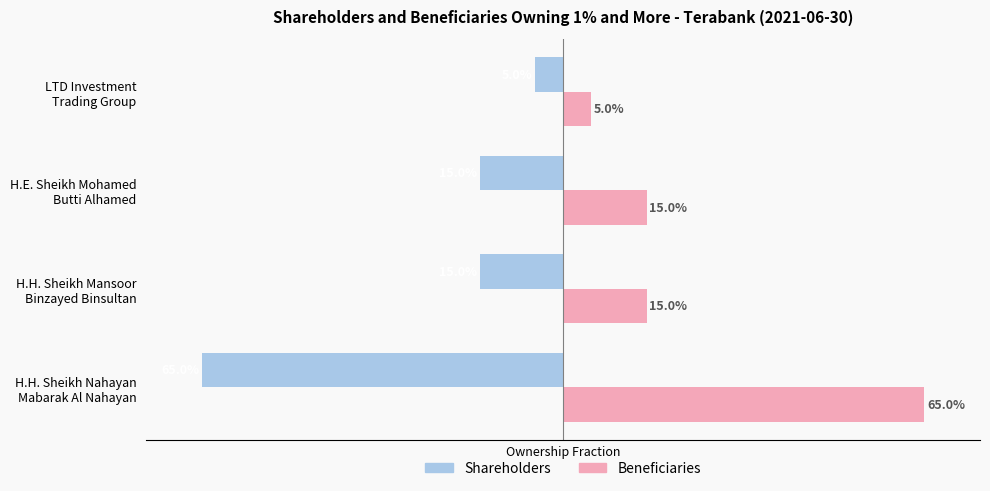

What are all the series names shown in the legend?

Shareholders, Beneficiaries